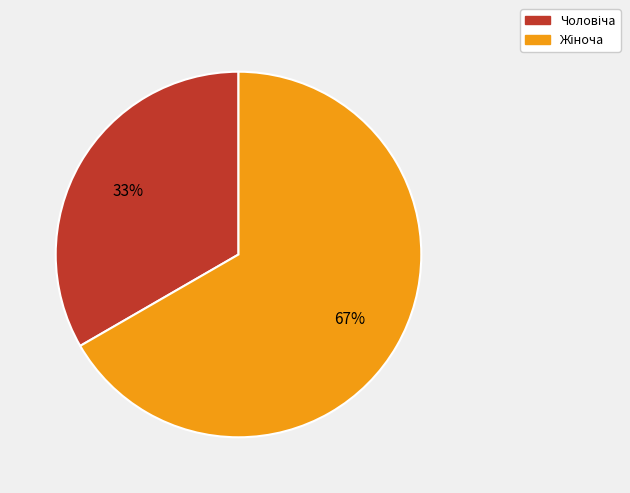

Is there a majority slice in this chart?

Yes